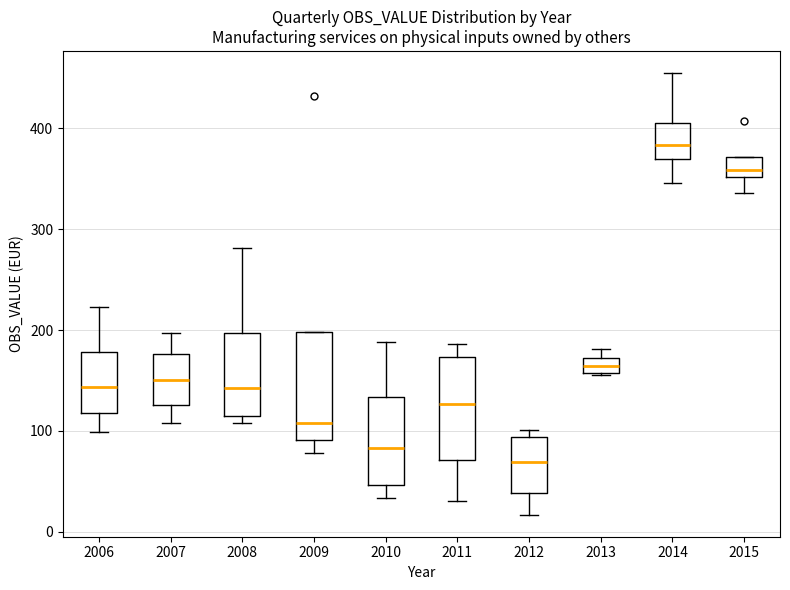

Reading left to right, transcribe this box plot: for each box, give where its median line is, the range the box spans, and where its two whiskers end, as read against the y-axis. The values are not printed on the chart, so give them approximately, as read against the axis.

2006: median 140, box 120 to 180, whiskers 100 to 220
2007: median 150, box 130 to 180, whiskers 110 to 200
2008: median 140, box 110 to 200, whiskers 110 (just below the box's lower edge) to 280
2009: median 110, box 90 to 200, whiskers 80 to 200
2010: median 80, box 50 to 130, whiskers 30 to 190
2011: median 130, box 70 to 170, whiskers 30 to 190
2012: median 70, box 40 to 90, whiskers 20 to 100
2013: median 160 (inside the box), box 160 to 170, whiskers 160 to 180
2014: median 380, box 370 to 410, whiskers 350 to 460
2015: median 360, box 350 to 370, whiskers 340 to 370